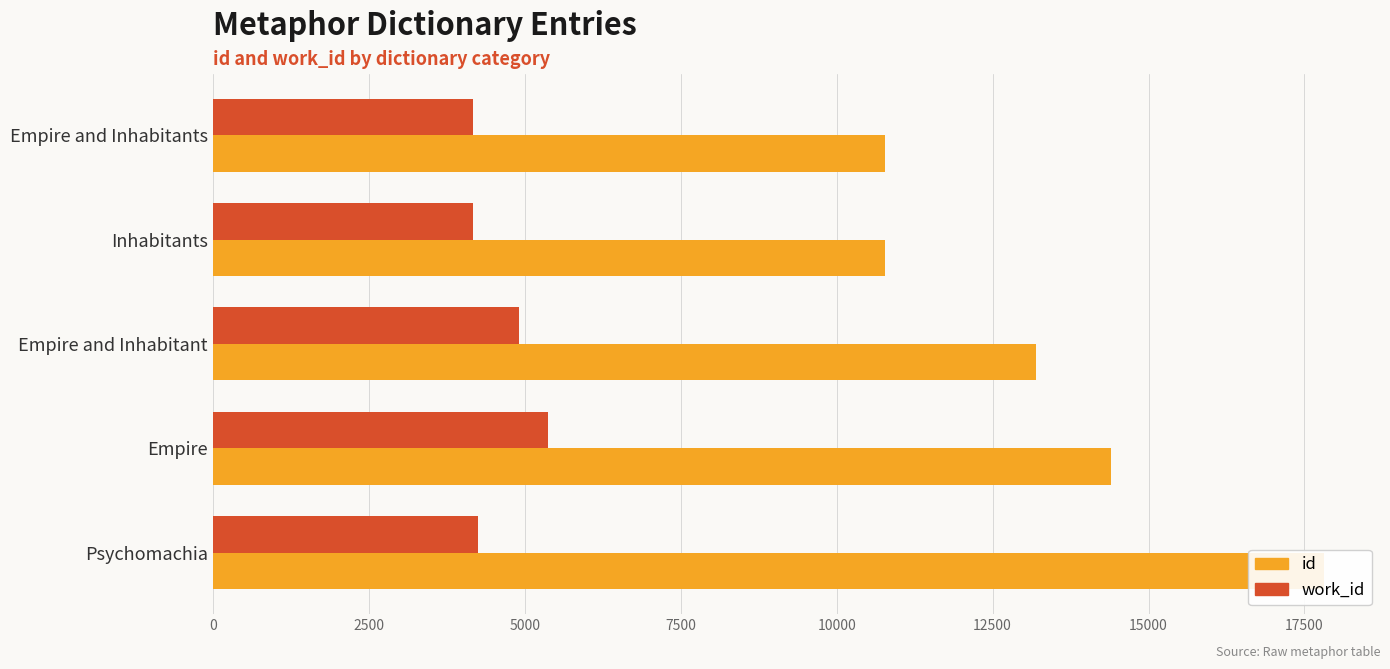

Is it true that id equals 13201 at Empire and Inhabitant?

True